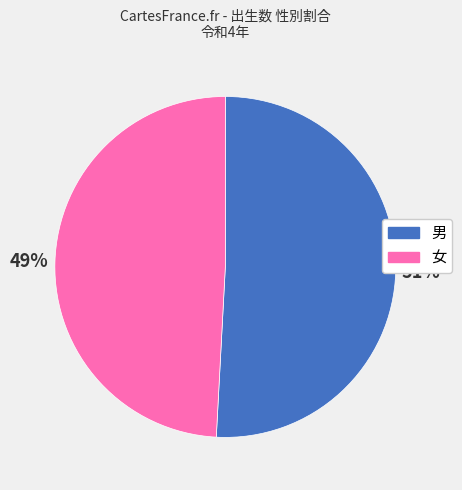

How many slices are in this pie chart?

2